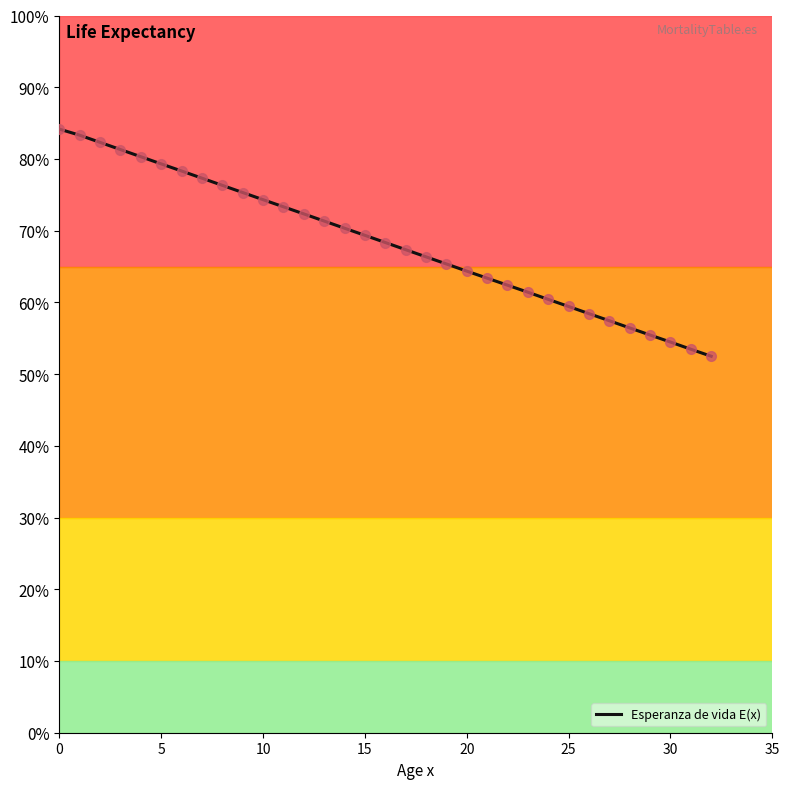

What is the difference between the maximum and minimum values?

31.7